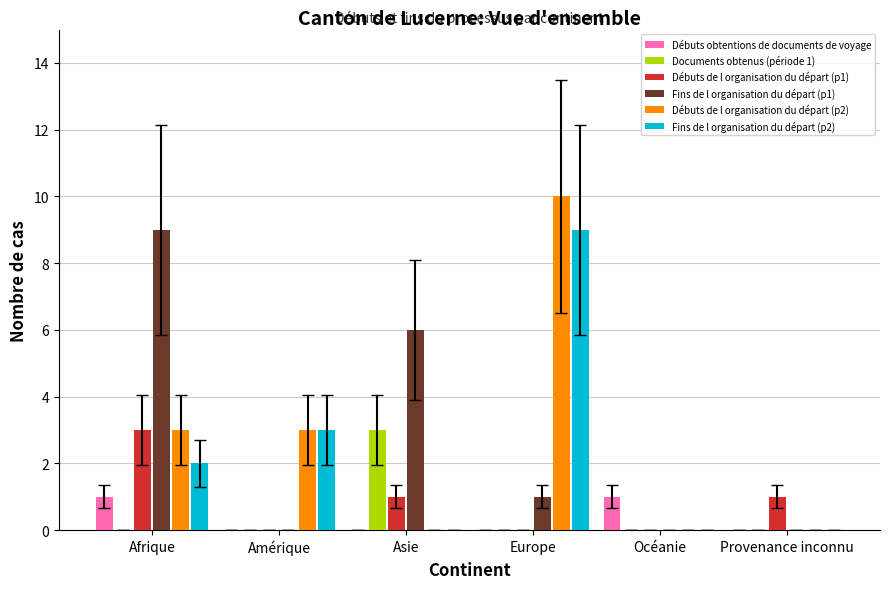

At which category does the chart reach its peak across all series?

Europe